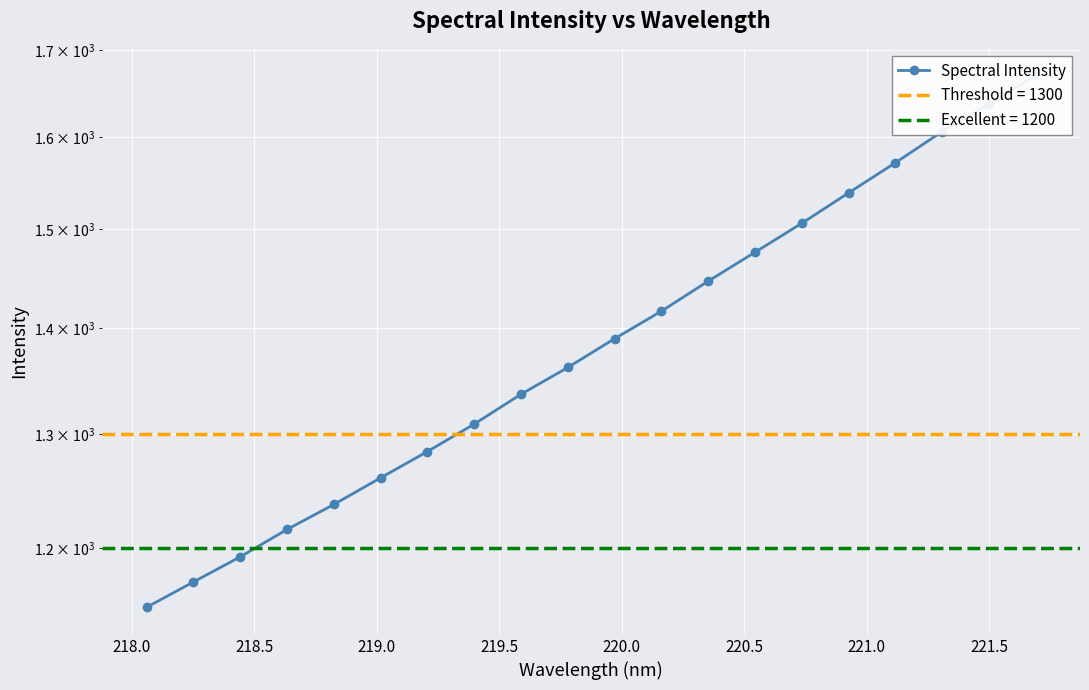

What is the average value?

1389.0